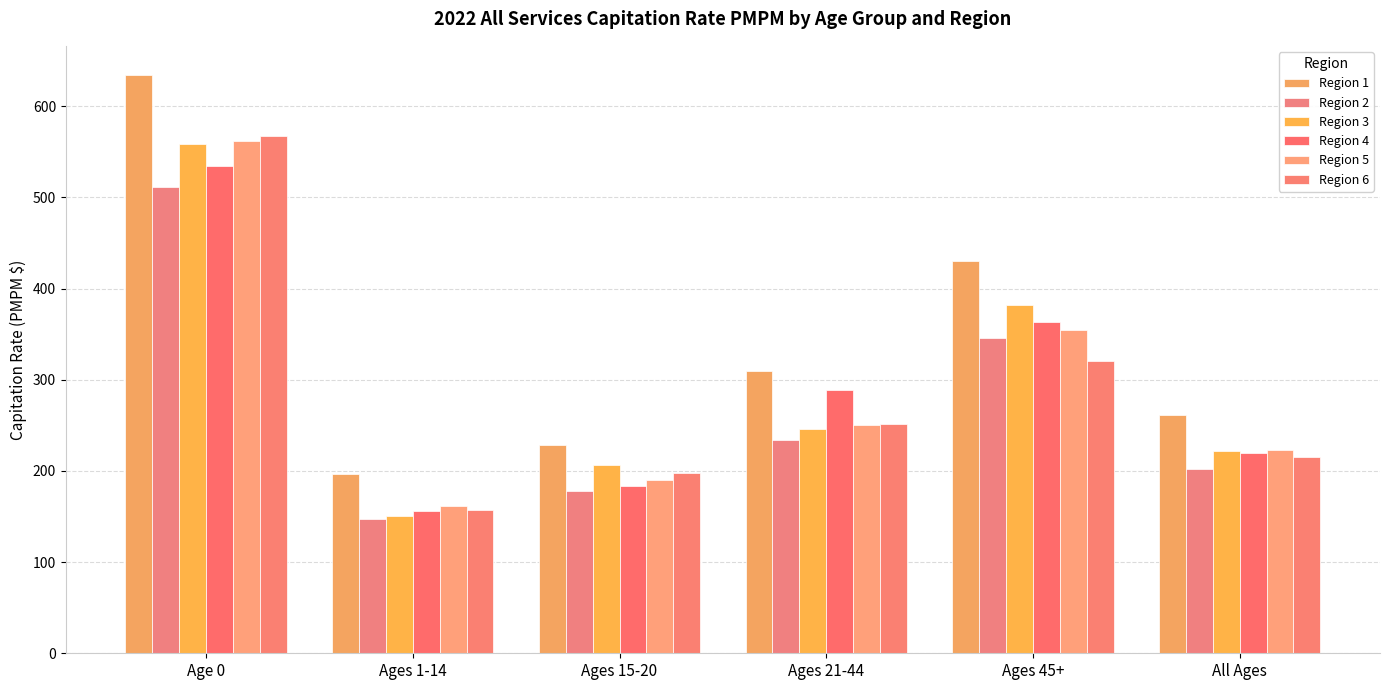

What is the highest value of the Region 3 series?

558.2